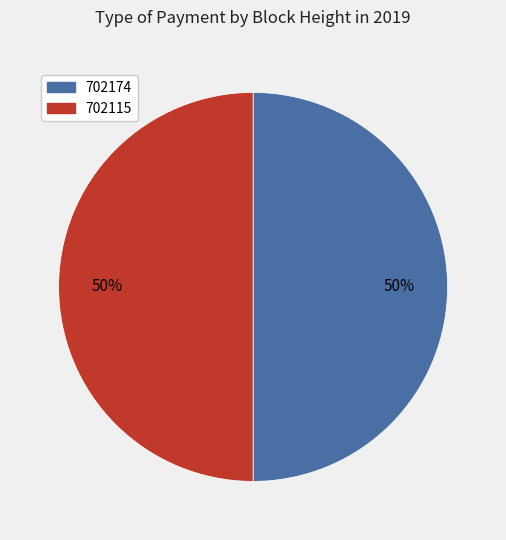

Approximately how many times larger is the value at 702174 compared to 702115?

1.0